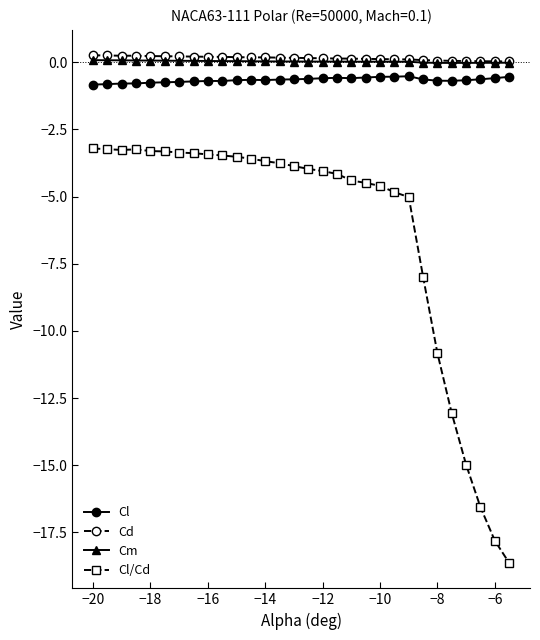

True or false: Cl has more than 1 points higher than both neighbors.

True